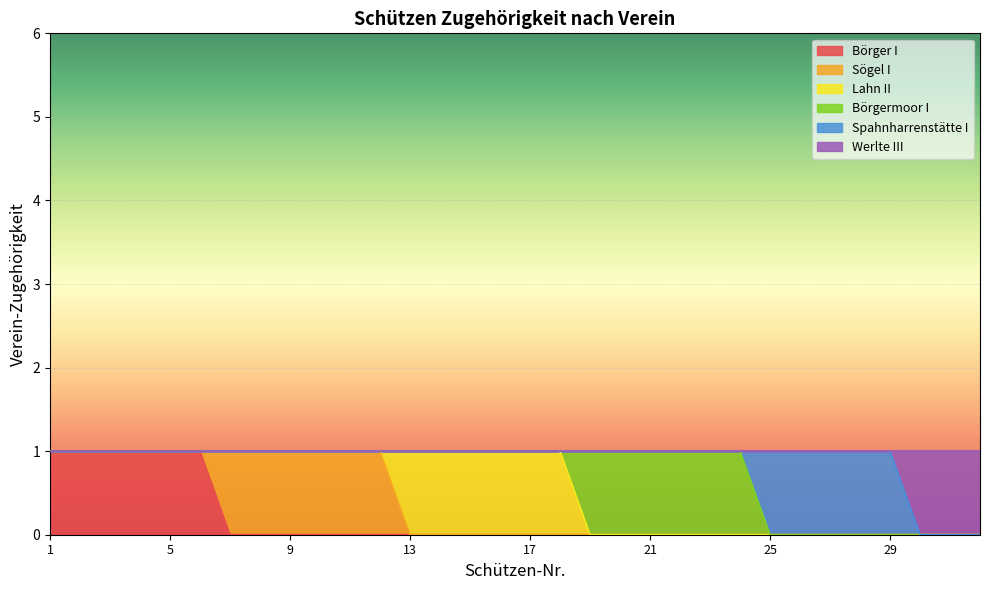

Reading left to right, transcribe all the data shown in this chart.

Börger I: 1	1	1	1	1	1	0	0	0	0	0	0	0	0	0	0	0	0	0	0	0	0	0	0	0	0	0	0	0	0	0	0
Sögel I: 0	0	0	0	0	0	1	1	1	1	1	1	0	0	0	0	0	0	0	0	0	0	0	0	0	0	0	0	0	0	0	0
Lahn II: 0	0	0	0	0	0	0	0	0	0	0	0	1	1	1	1	1	1	0	0	0	0	0	0	0	0	0	0	0	0	0	0
Börgermoor I: 0	0	0	0	0	0	0	0	0	0	0	0	0	0	0	0	0	0	1	1	1	1	1	1	0	0	0	0	0	0	0	0
Spahnharrenstätte I: 0	0	0	0	0	0	0	0	0	0	0	0	0	0	0	0	0	0	0	0	0	0	0	0	1	1	1	1	1	0	0	0
Werlte III: 0	0	0	0	0	0	0	0	0	0	0	0	0	0	0	0	0	0	0	0	0	0	0	0	0	0	0	0	0	1	1	1